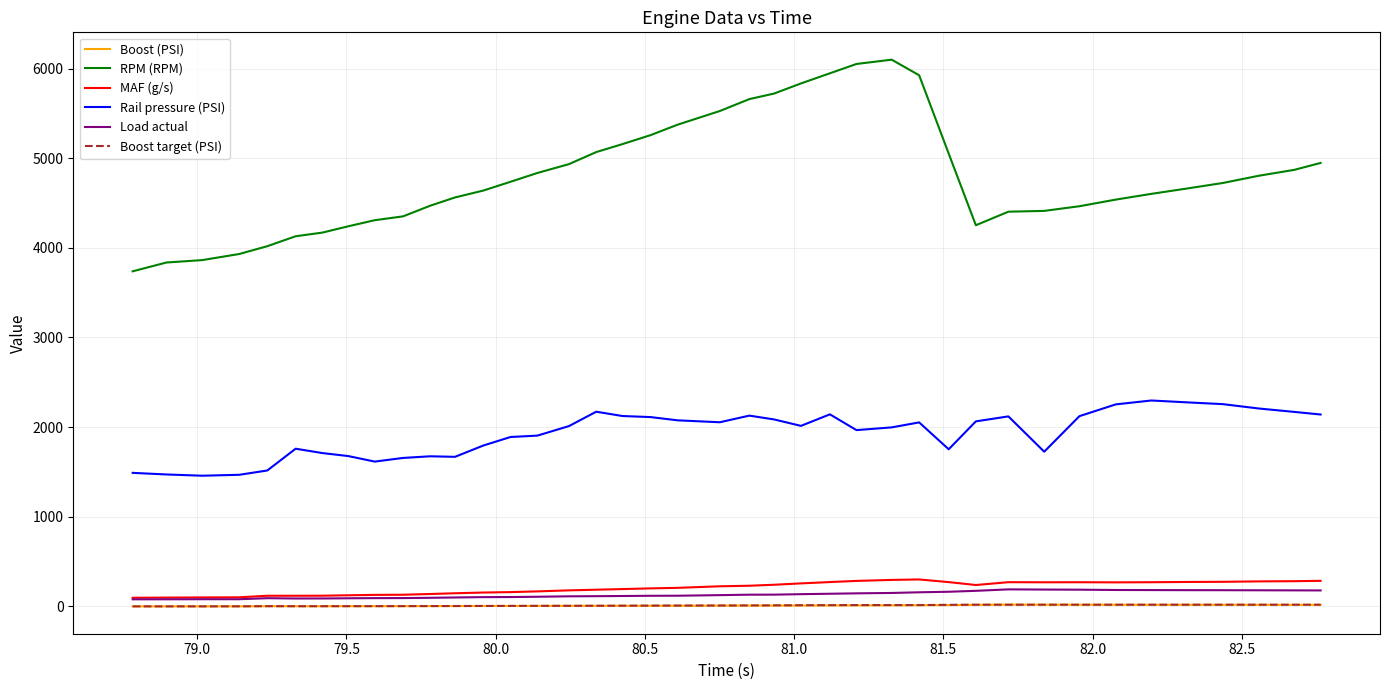

What is the lowest value of the Rail pressure (PSI) series?

1457.6